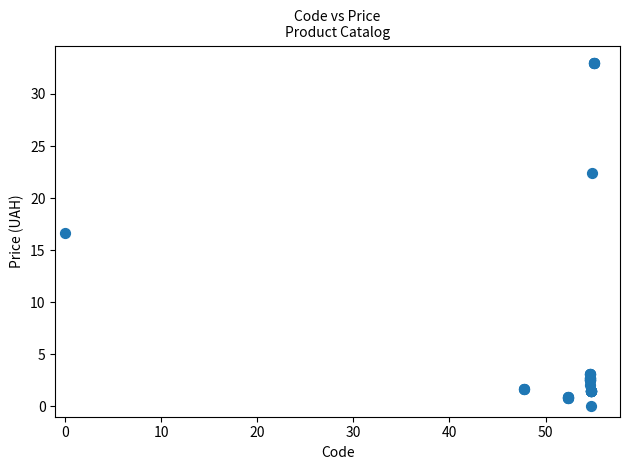

What Y value in the scatter plot is closest to 16?

16.7